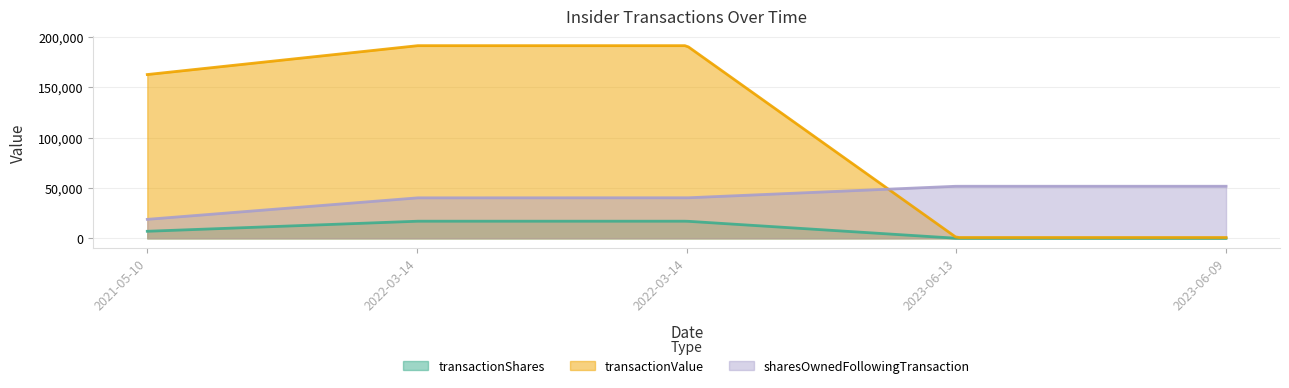

Does the chart have visible grid lines?

Yes